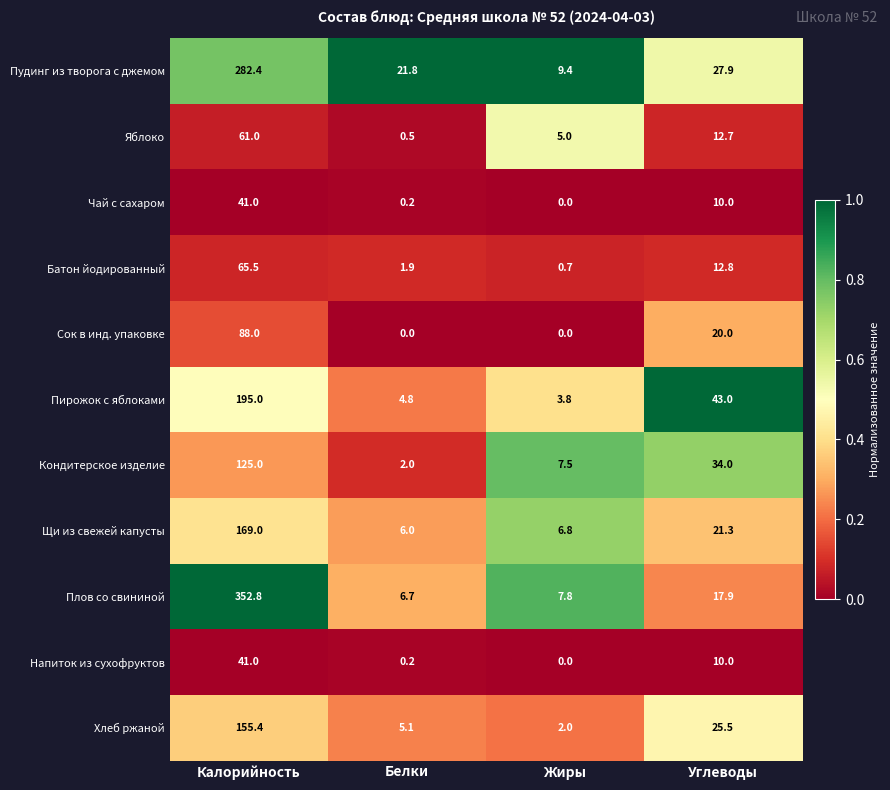

What is the difference between the highest and lowest values at Белки?

21.8